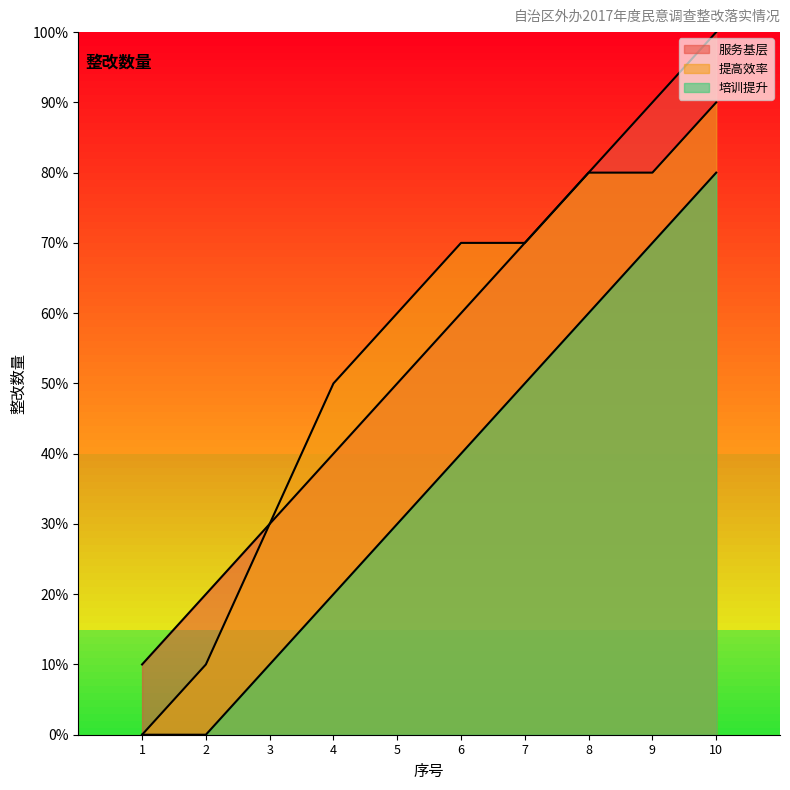

True or false: 培训提升 has more than 1 interior local peaks.

False